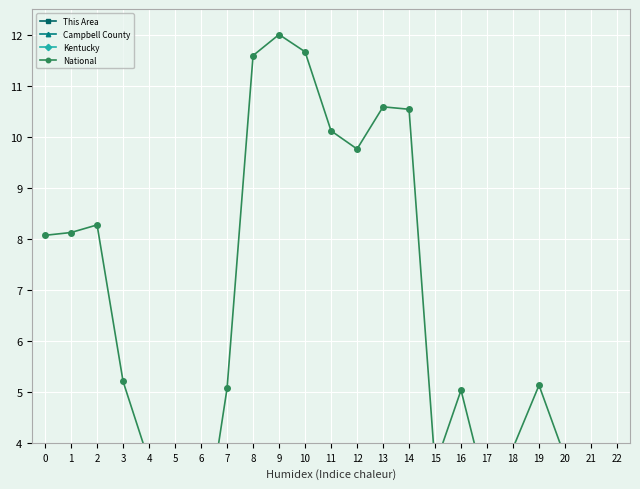

What is the maximum value shown in the chart?

12.0